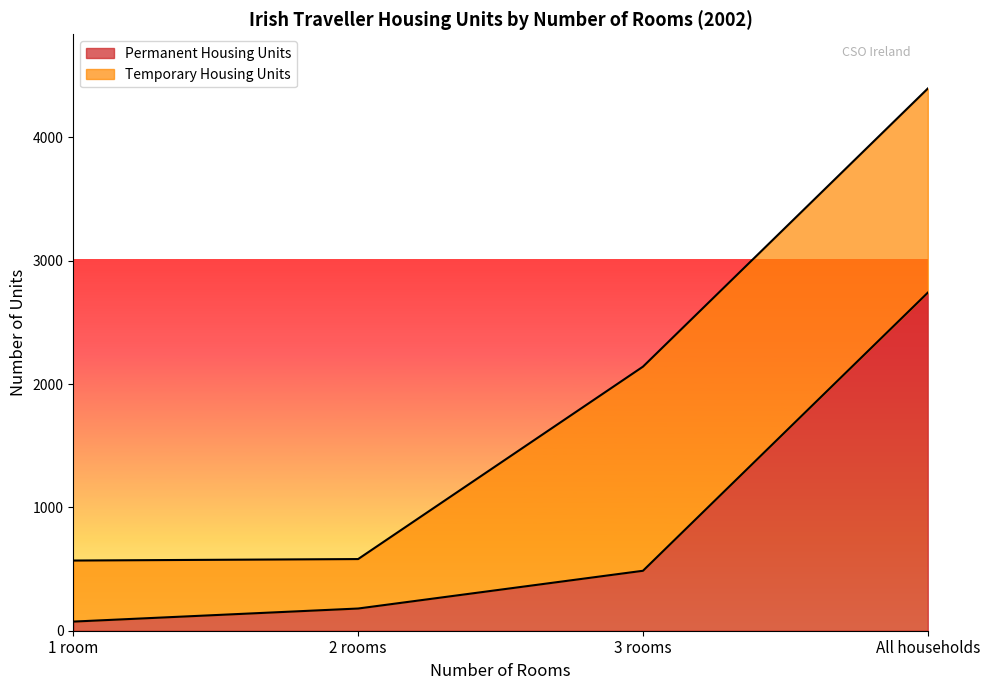

What is the label of the 3rd point from the right?

2 rooms